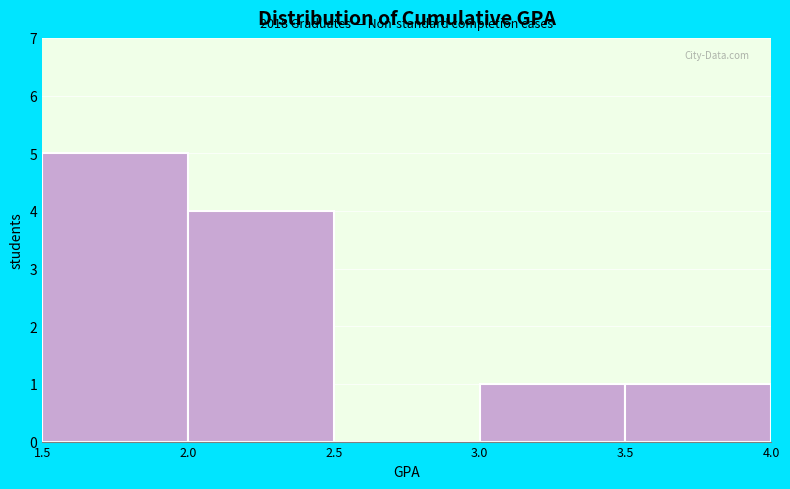

Which range on the x-axis has the tallest bar?

1.5 to 2.0